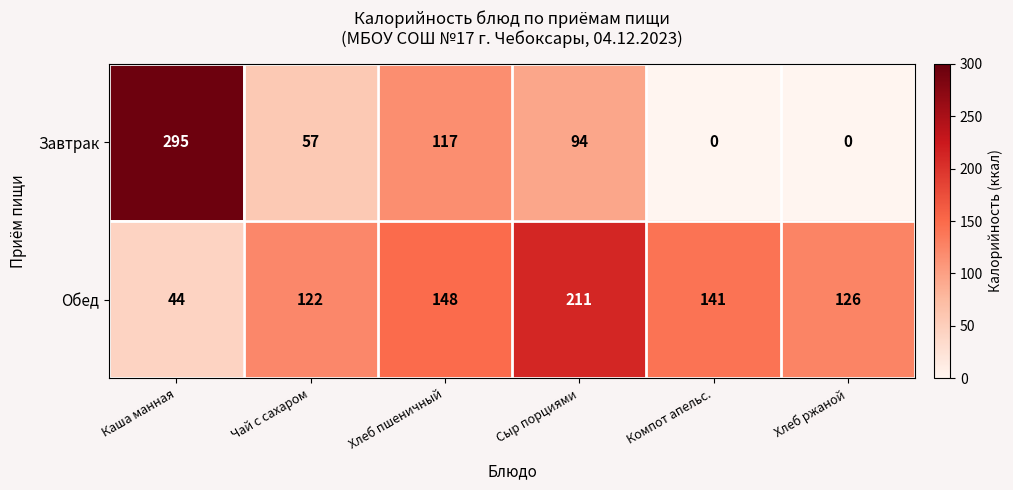

What is the difference between the Завтрак values at Компот апельс. and Сыр порциями?

94